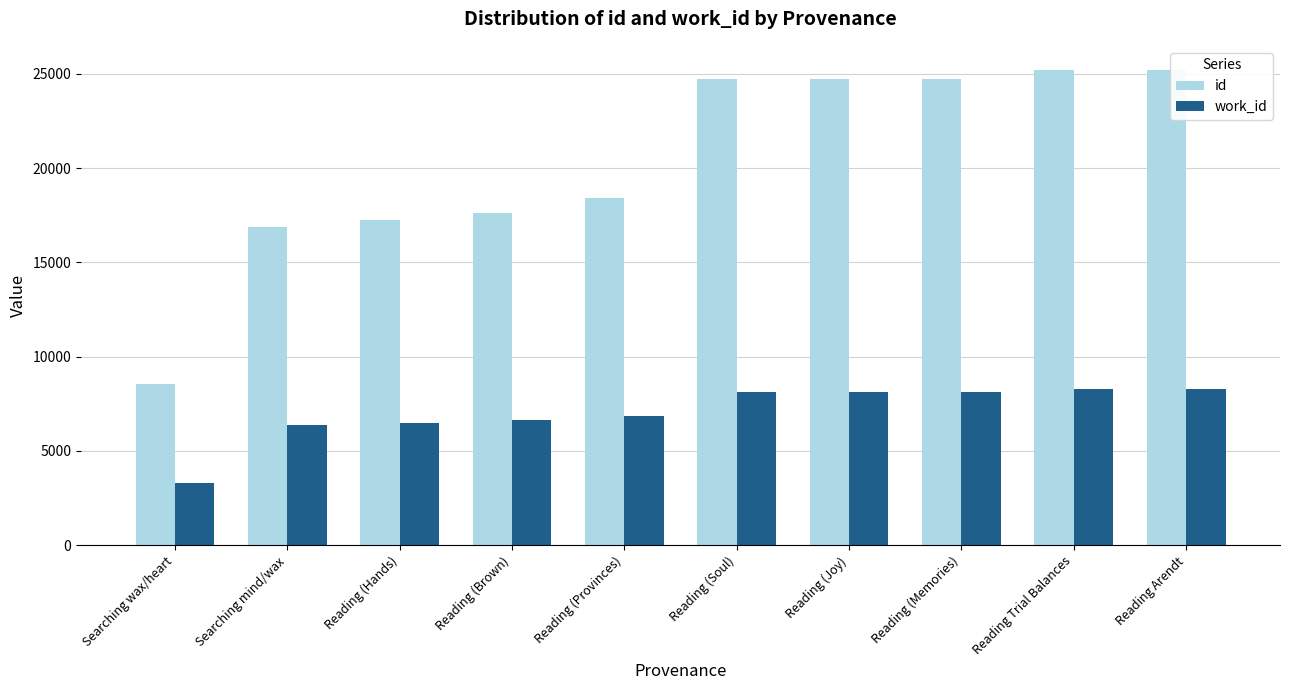

Count the number of categories in the chart.

10